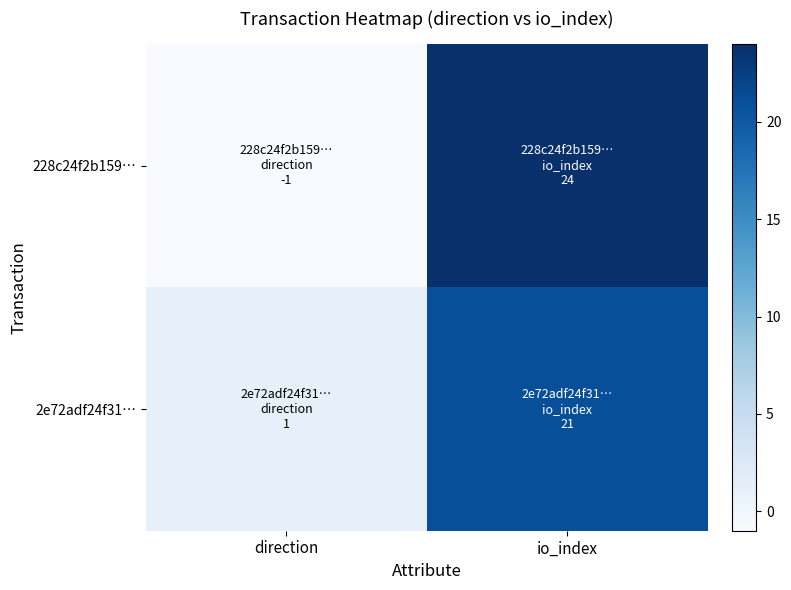

At io_index, list the series in order from largest to smallest.

228c24f2b159…, 2e72adf24f31…